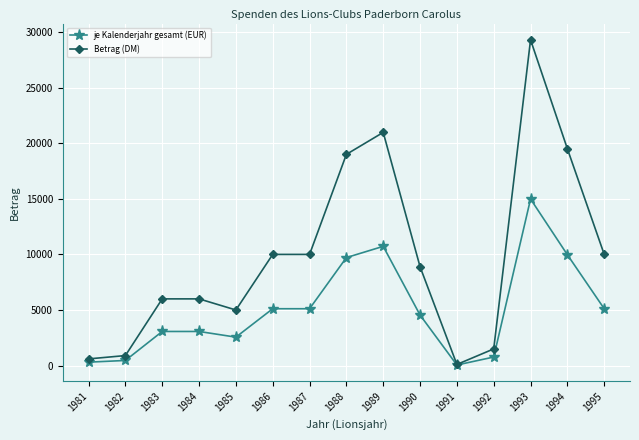

Is the value of je Kalenderjahr gesamt (EUR) at 1984 greater than the value of Betrag (DM) at 1988?

No